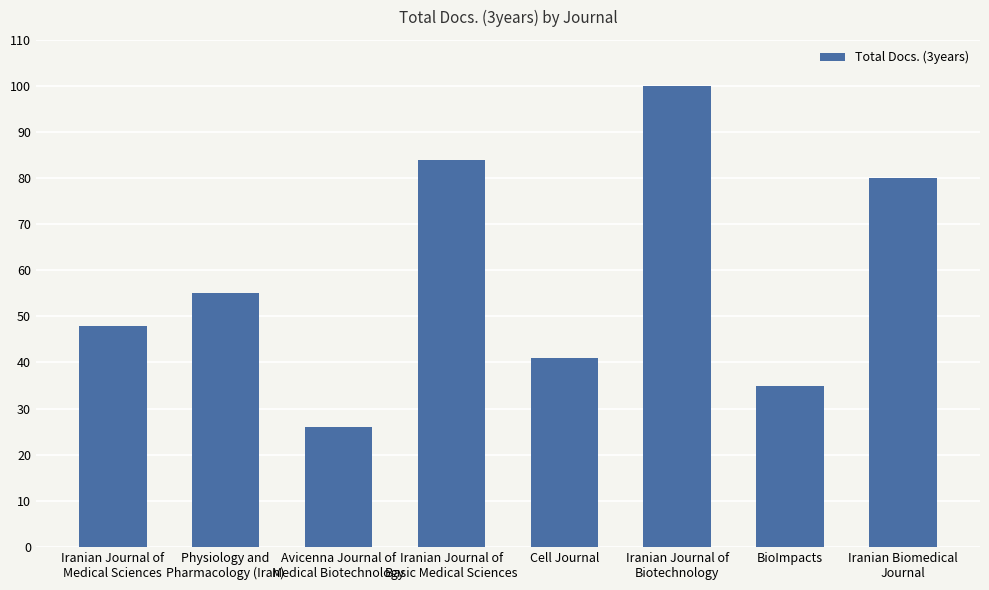

Are the bars grouped side by side (vs. stacked)?

No